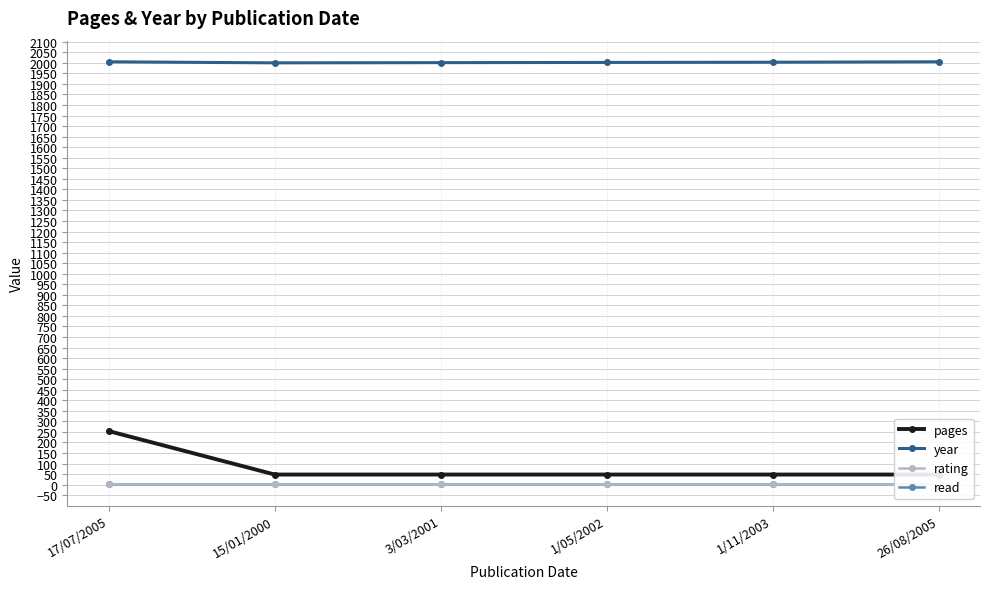

Is it true that year equals 2001 at 3/03/2001?

True